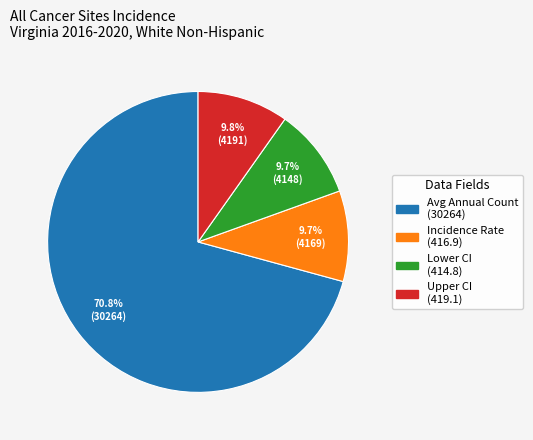

Is there a majority slice in this chart?

Yes